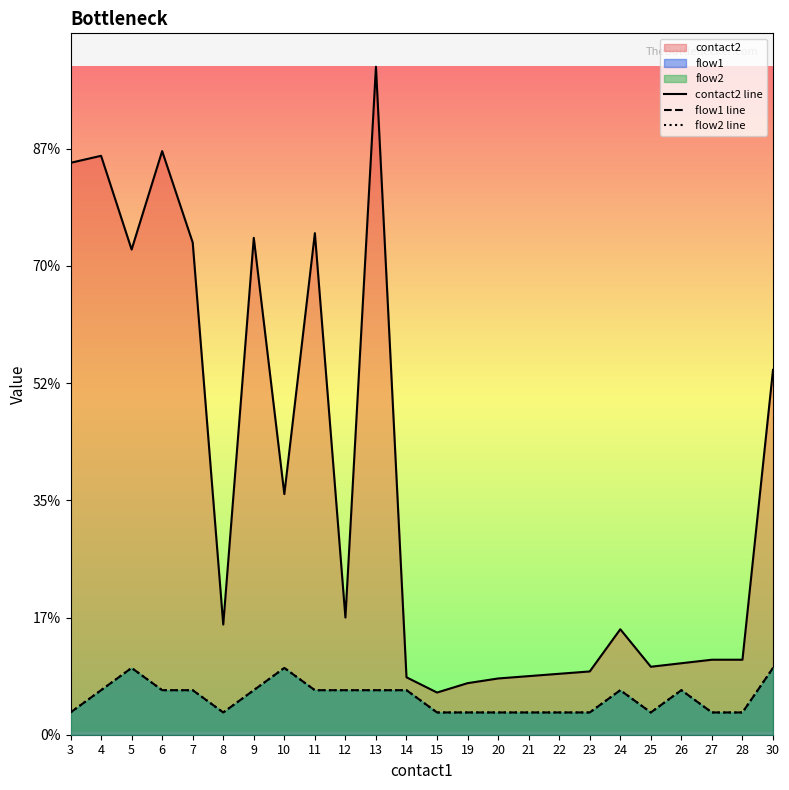

What are all the series names shown in the legend?

contact2 line, flow1 line, flow2 line